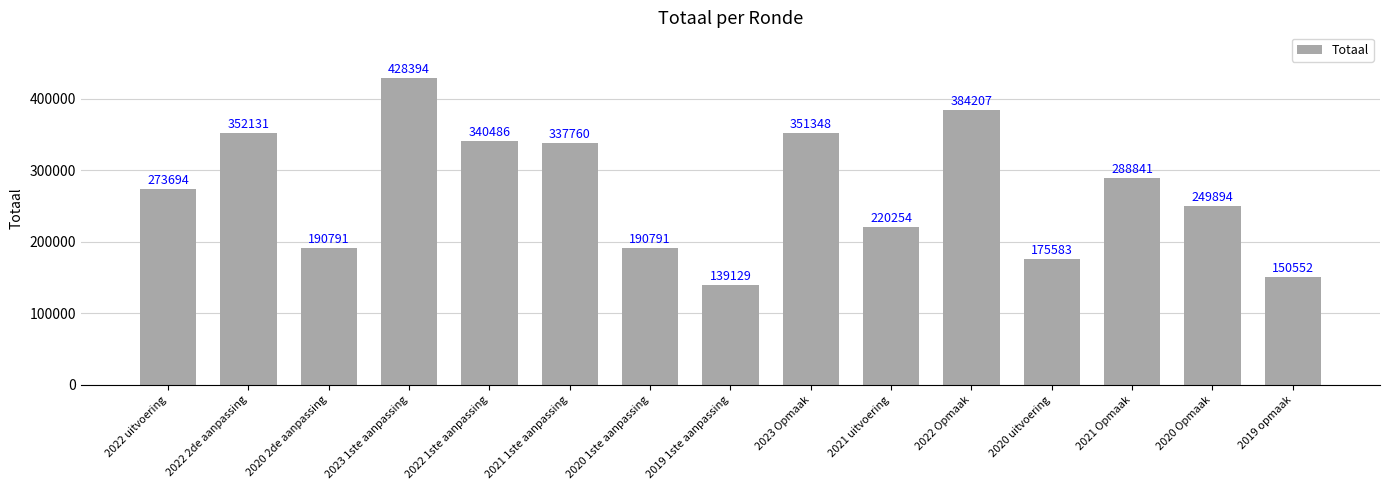

What is the label of the 7th bar from the left?

2020 1ste aanpassing